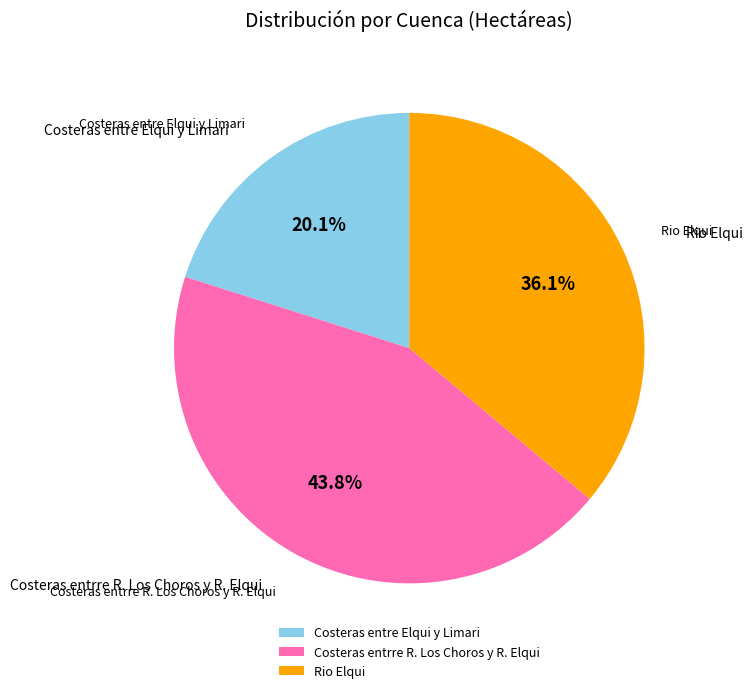

Is there a majority slice in this chart?

No